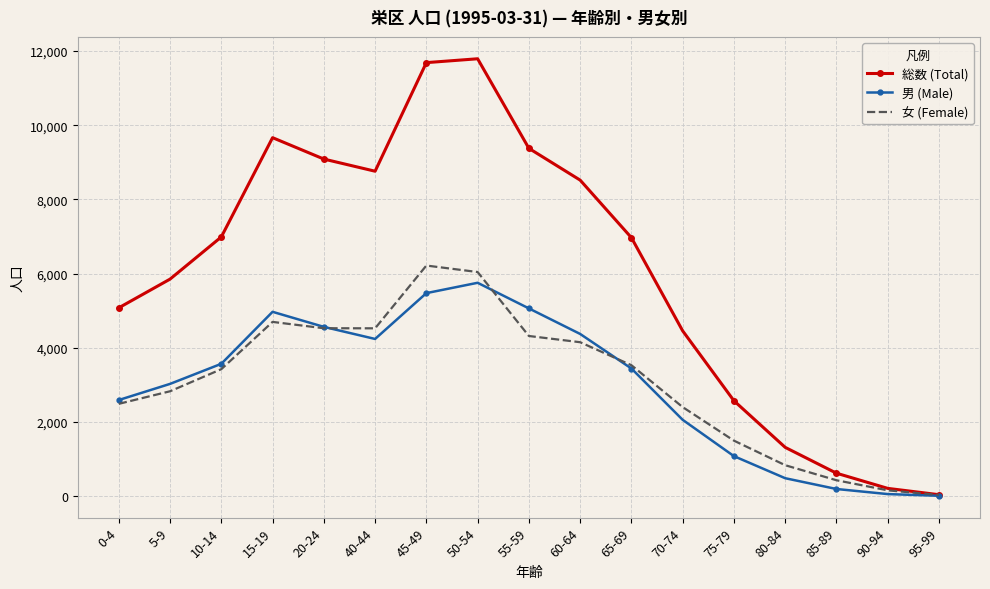

Which series has the largest total across all categories?

総数 (Total)